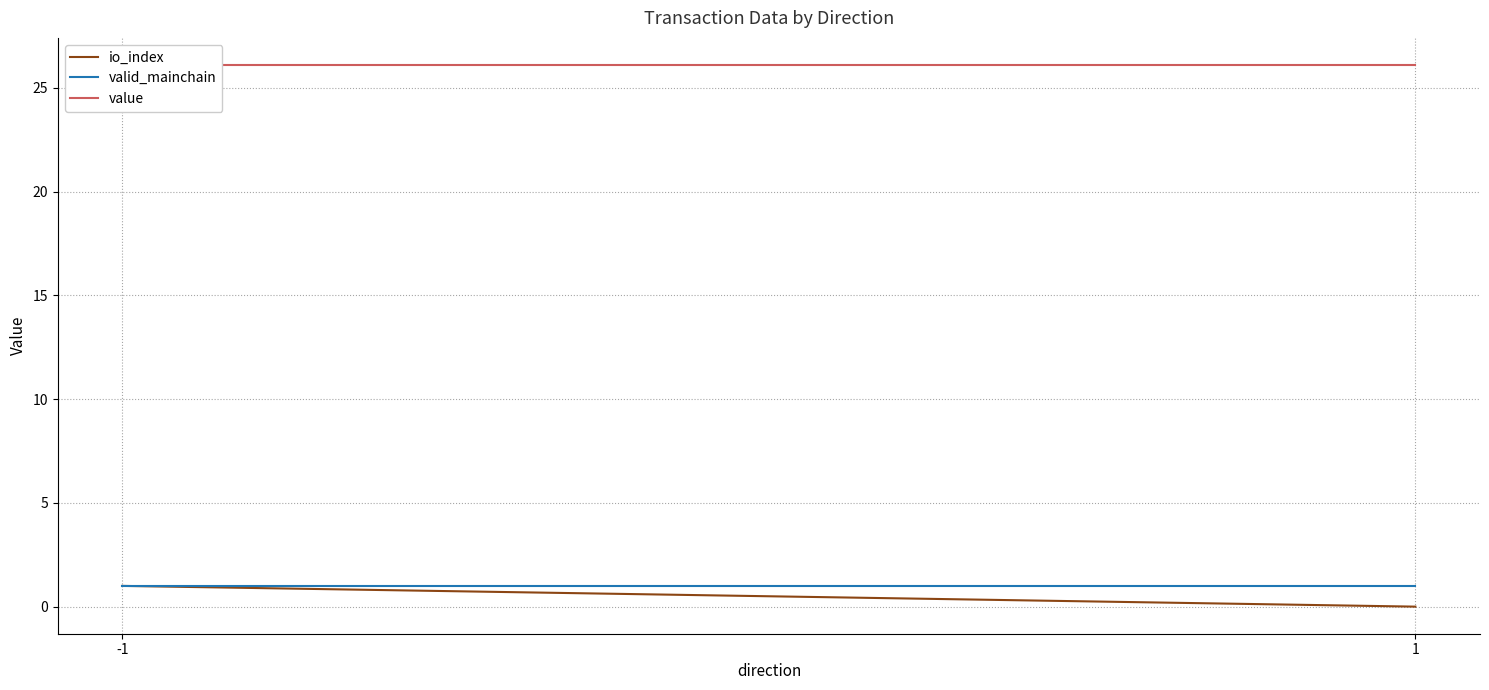

True or false: io_index and value cross at least once.

False